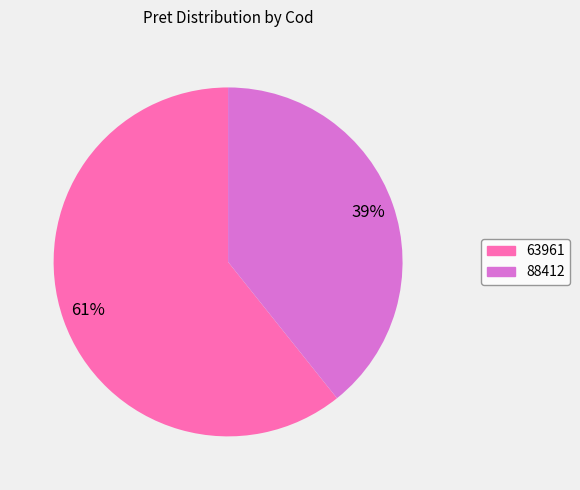

How many slices are in this pie chart?

2